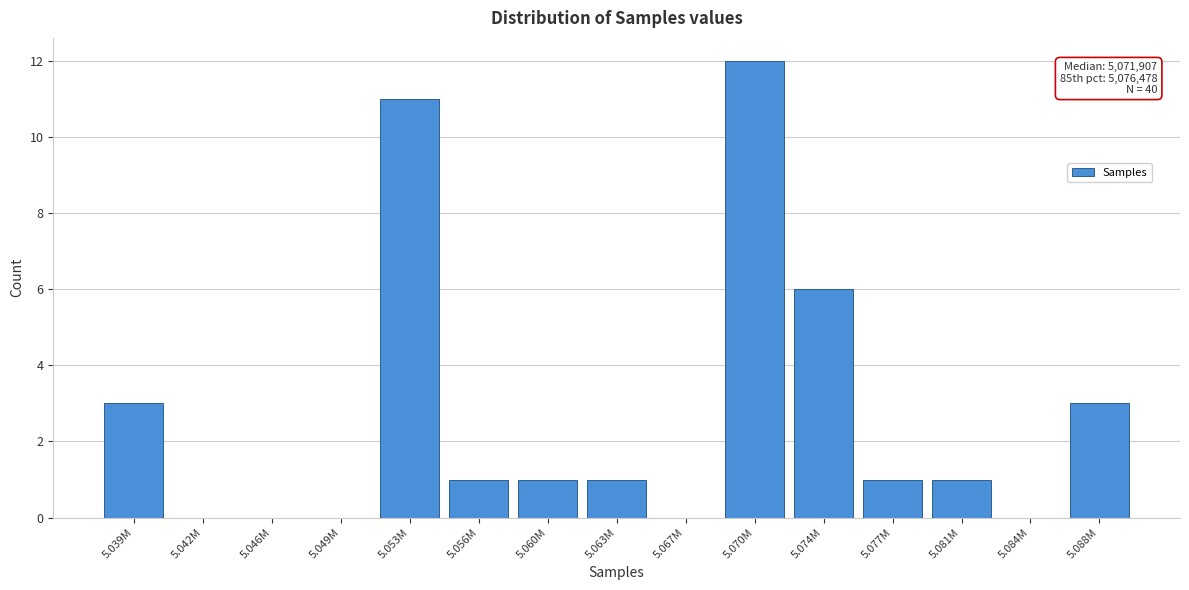

Reading left to right, transcribe all the data shown in this chart.

5.039M=3	5.042M=0	5.046M=0	5.049M=0	5.053M=11	5.056M=1	5.060M=1	5.063M=1	5.067M=0	5.070M=12	5.074M=6	5.077M=1	5.081M=1	5.084M=0	5.088M=3